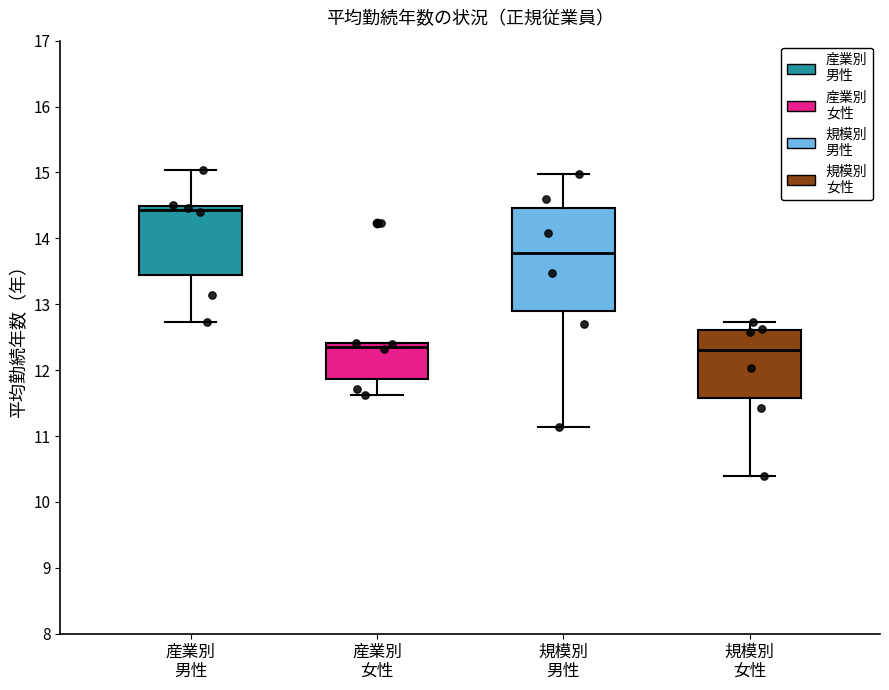

Reading left to right, read every box against the y-axis: the position of its median line, the range the box covers, and the ends of its whiskers. The values are not printed on the chart, so give them approximately, as read against the axis.

産業別 男性: median 14.4, box 13.5 to 14.5, whiskers 12.7 to 15.0
産業別 女性: median 12.4 (just below the box's upper edge), box 11.9 to 12.4, whiskers 11.6 to 12.4
規模別 男性: median 13.8, box 12.9 to 14.5, whiskers 11.1 to 15.0
規模別 女性: median 12.3, box 11.6 to 12.6, whiskers 10.4 to 12.7